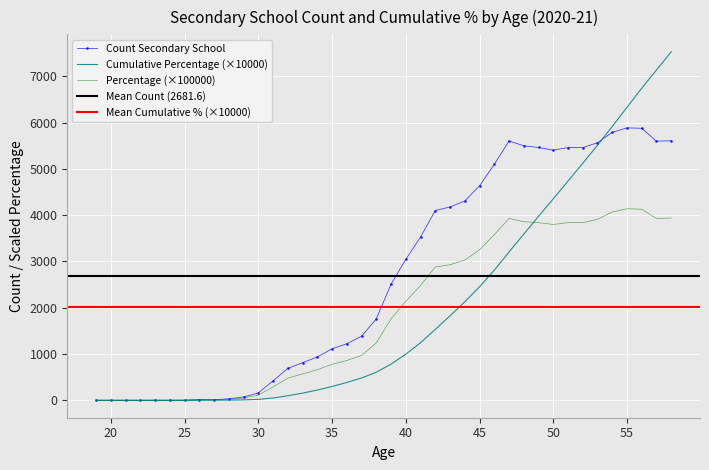

The value of Percentage (×100000) at 25 is -1264.0. True or false?

False